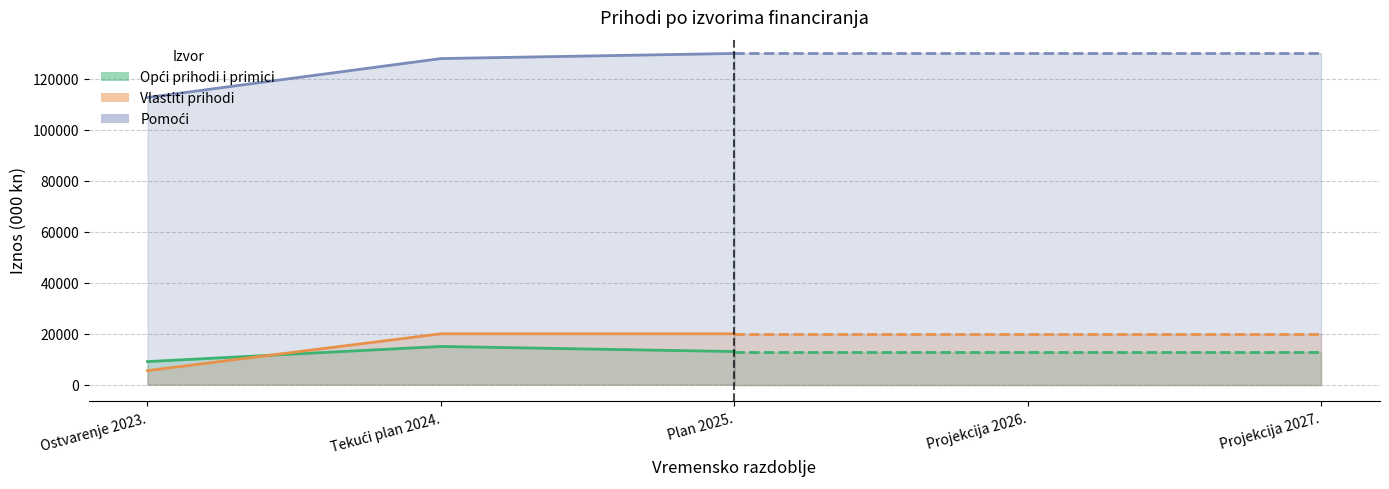

Between Ostvarenje 2023. and Plan 2025., which series saw the biggest shift?

Pomoći